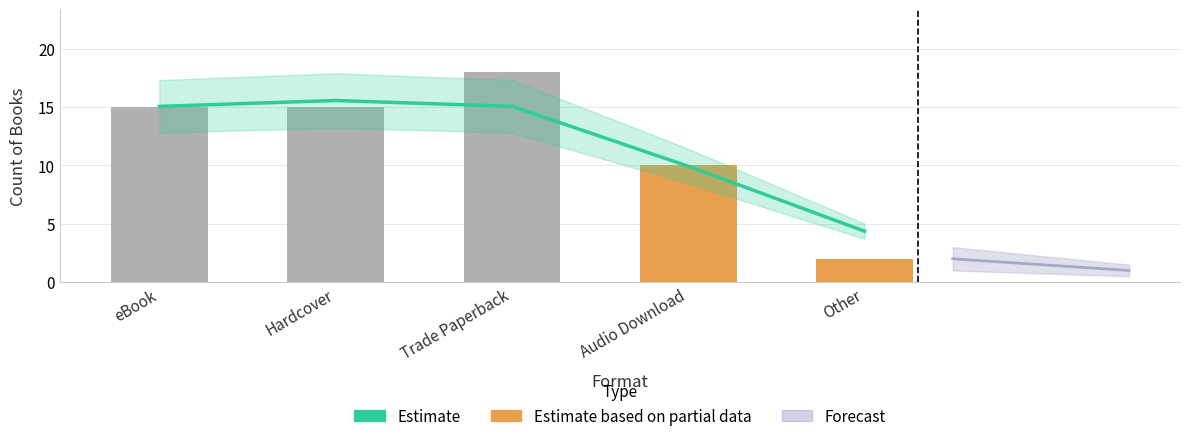

List the labels in order of value, smallest first.

Other, Audio Download, Hardcover, eBook, Trade Paperback